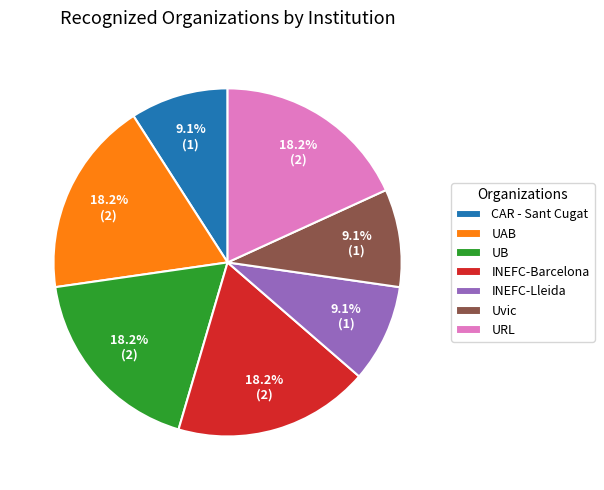

Approximately how many times larger is the value at Uvic compared to INEFC-Barcelona?

0.5